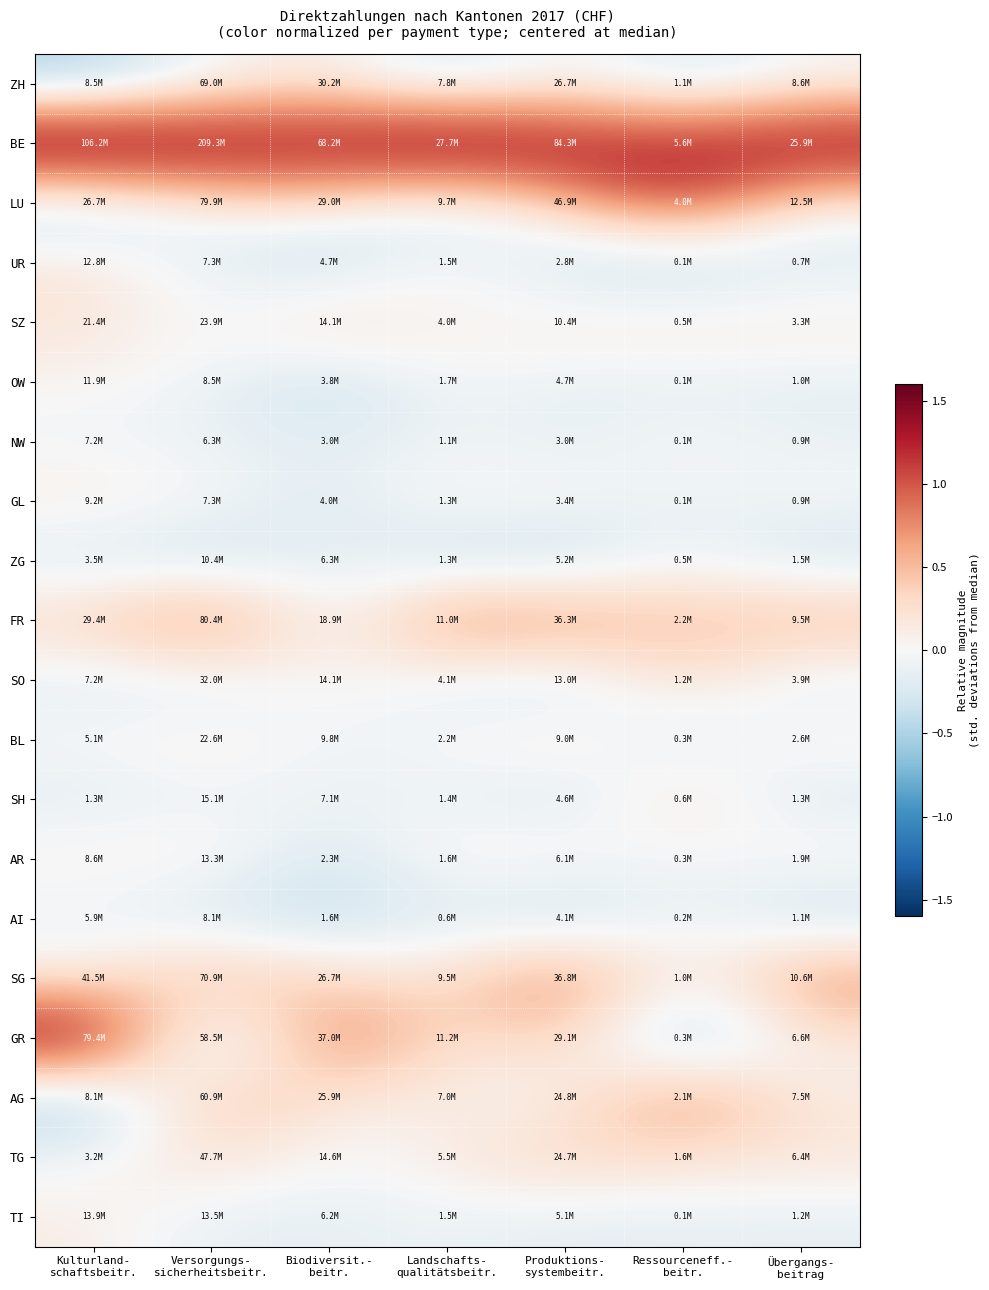

List the series in order of their peak value, highest first.

BE, GR, LU, SG, FR, AG, ZH, TG, SO, SZ, TI, UR, OW, SH, GL, ZG, AR, BL, NW, AI